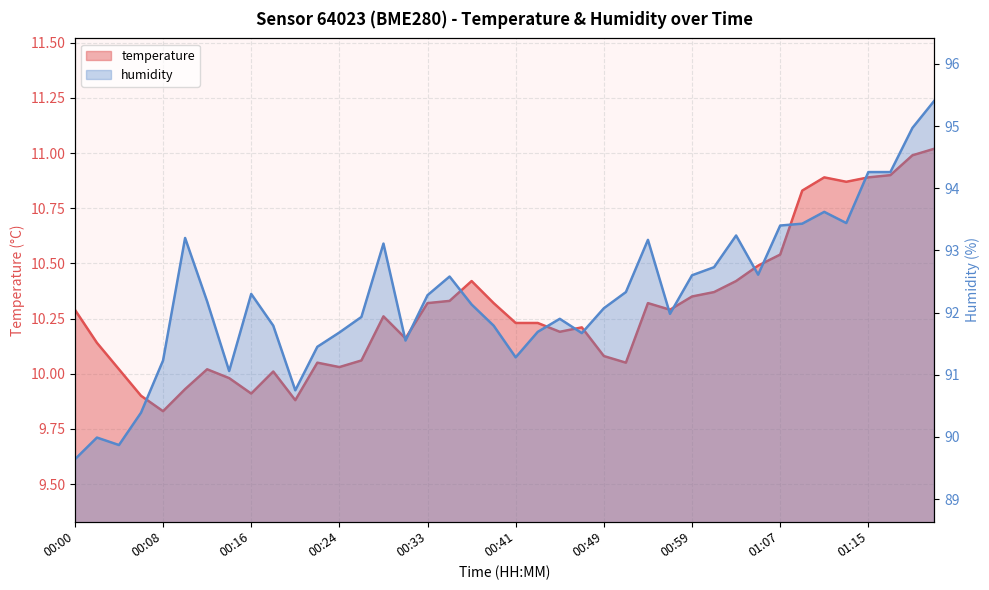

What is the approximate value of humidity at 01:21?

95.4